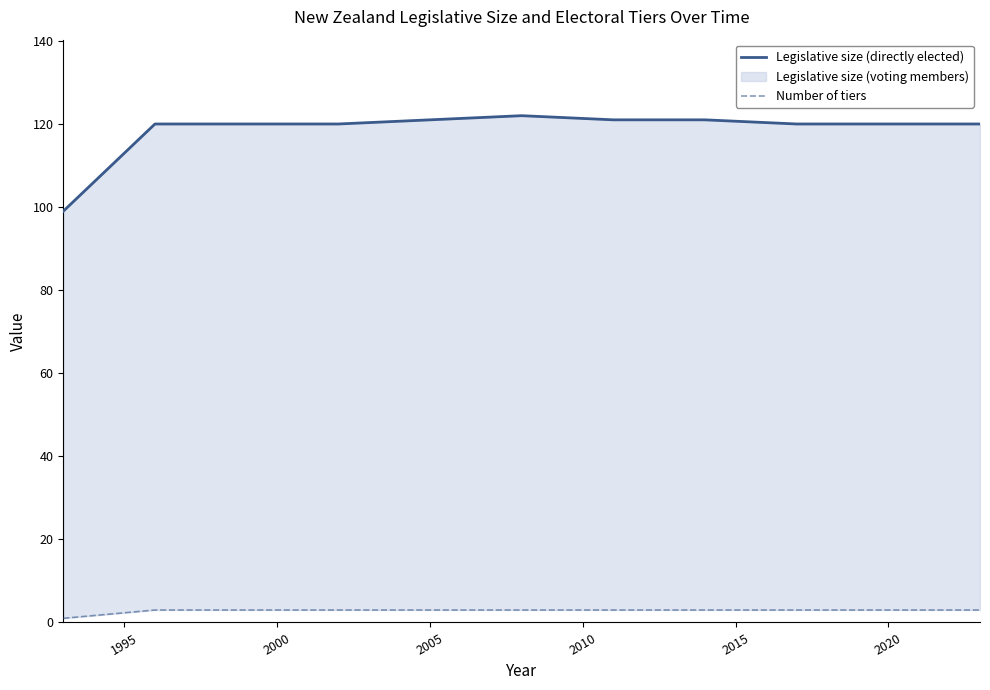

Is it true that Number of tiers equals 1 at 2000?

False